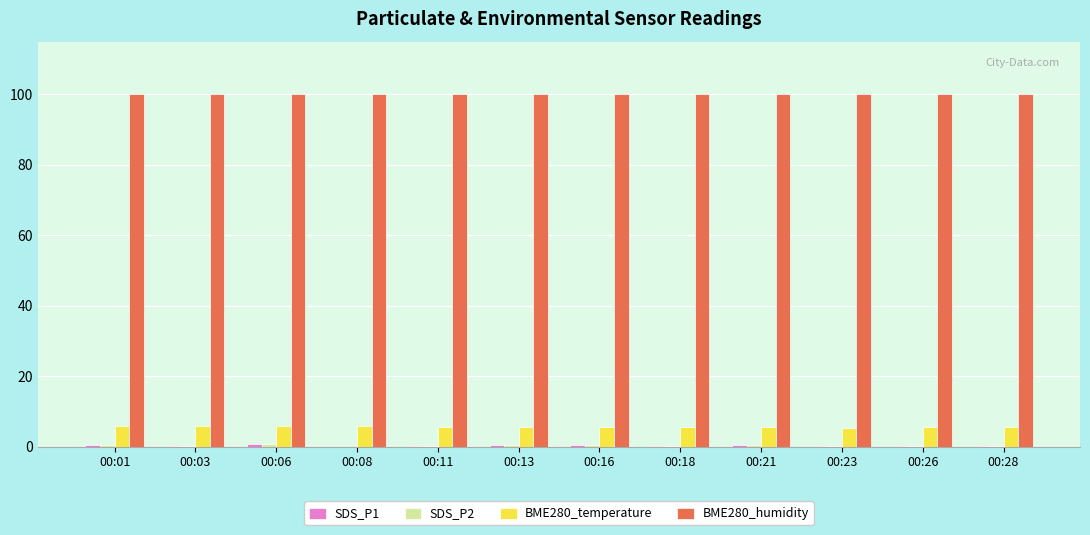

True or false: BME280_humidity has a value of 61.1 at 00:16.

False